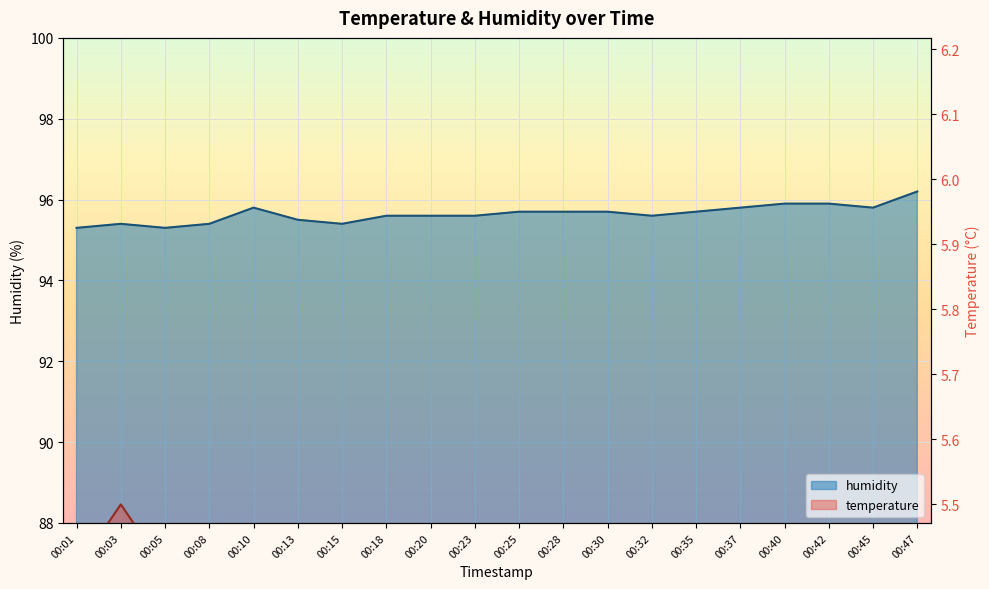

True or false: humidity and temperature cross at least once.

False